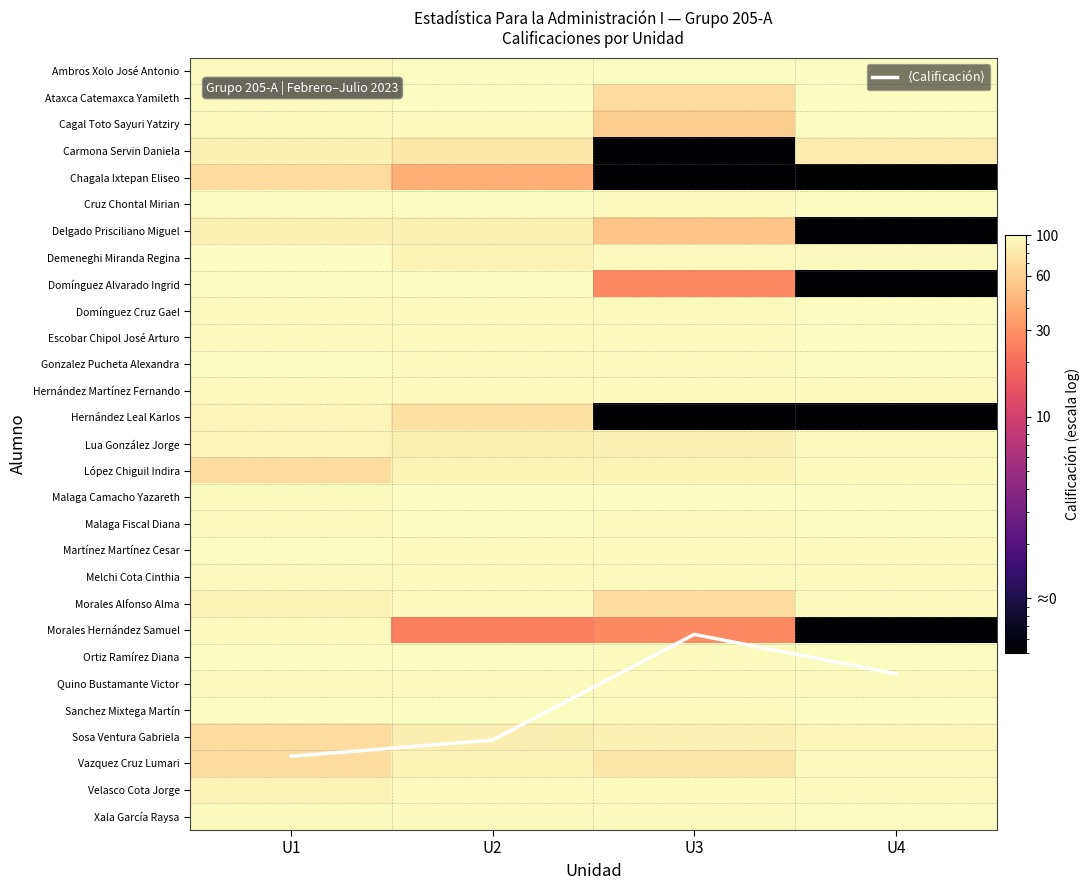

Between U2 and U3, which is larger?

U2